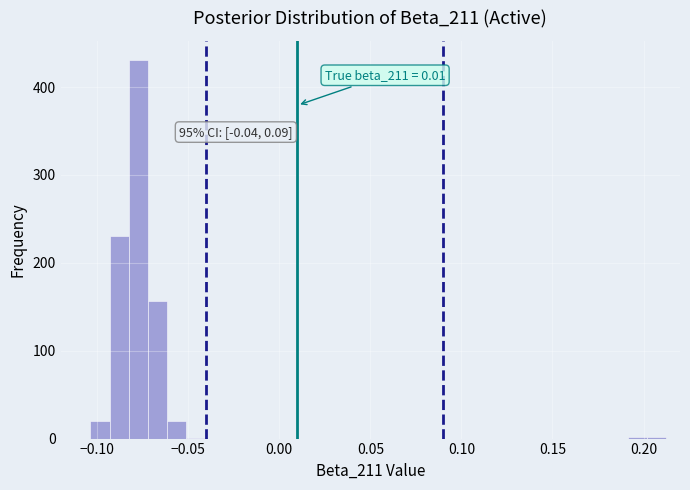

Read against the x-axis, roughly where is the centre of the tallest bar?

-0.075